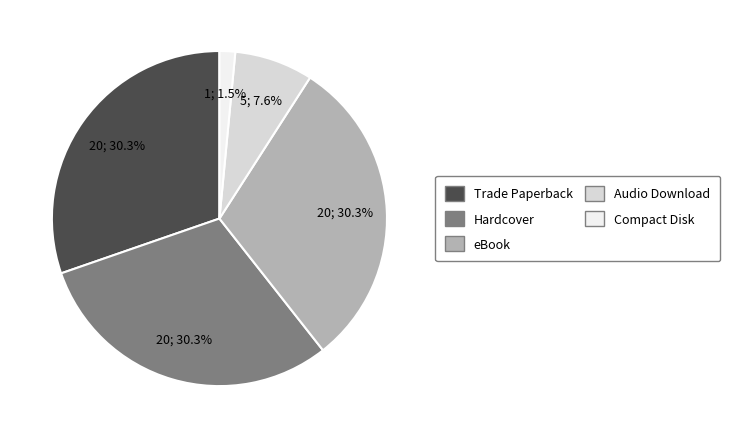

Which category has the smallest portion of the pie?

Compact Disk